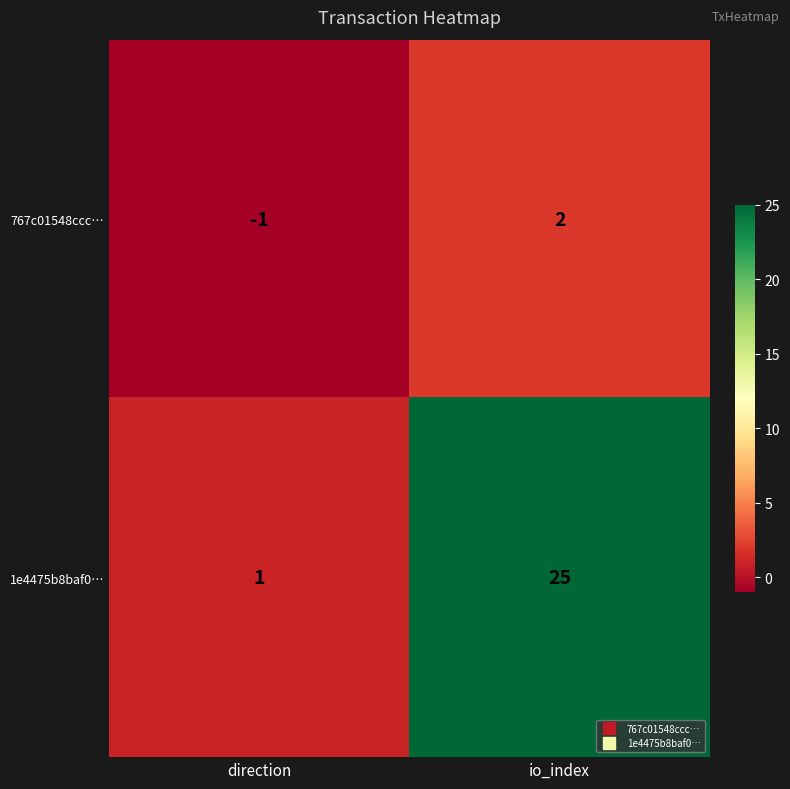

Reading left to right, what are all the values shown in this chart?

767c01548ccc…: -1	2
1e4475b8baf0…: 1	25